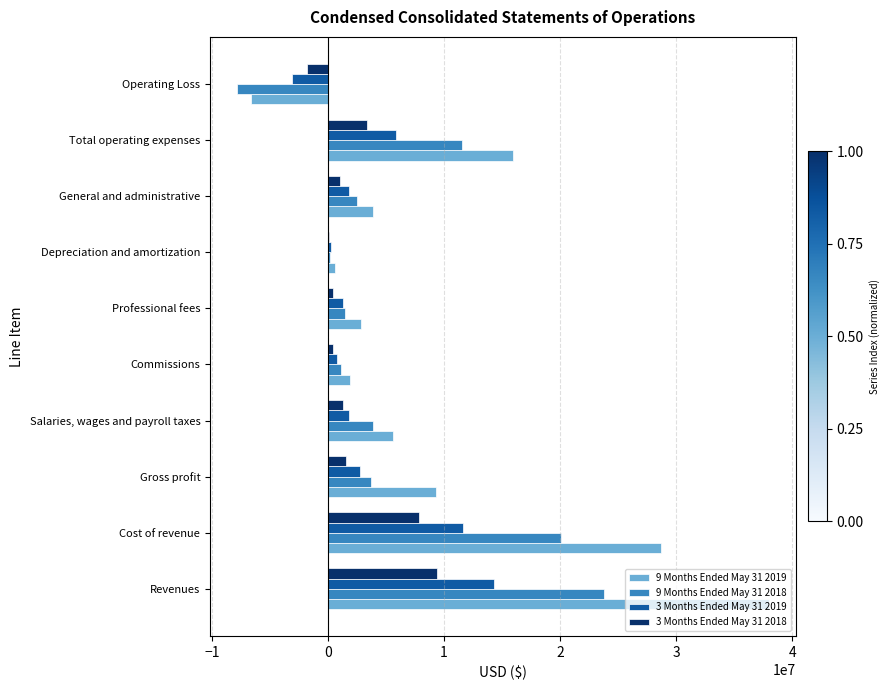

At which category is the sum across all series the highest?

Revenues